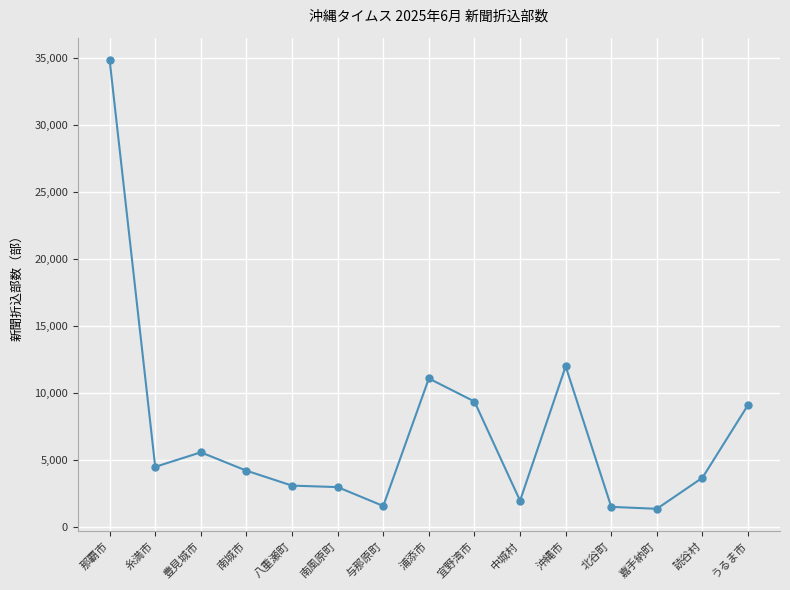

What is the value of the 12th point from the left?

1495